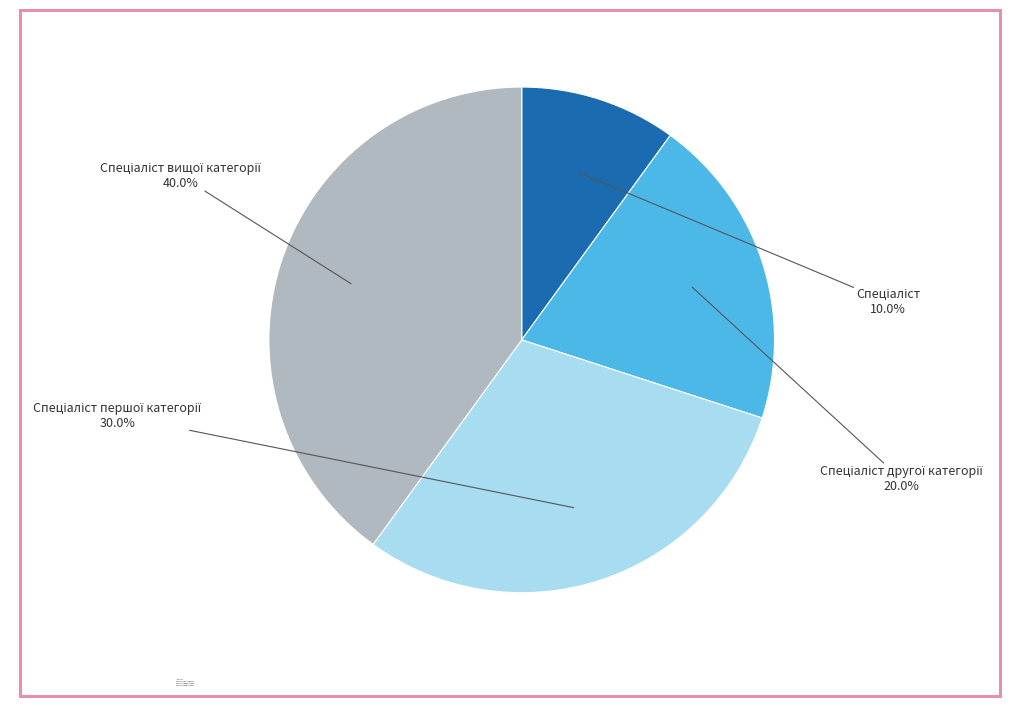

Count the number of slices in the pie.

4